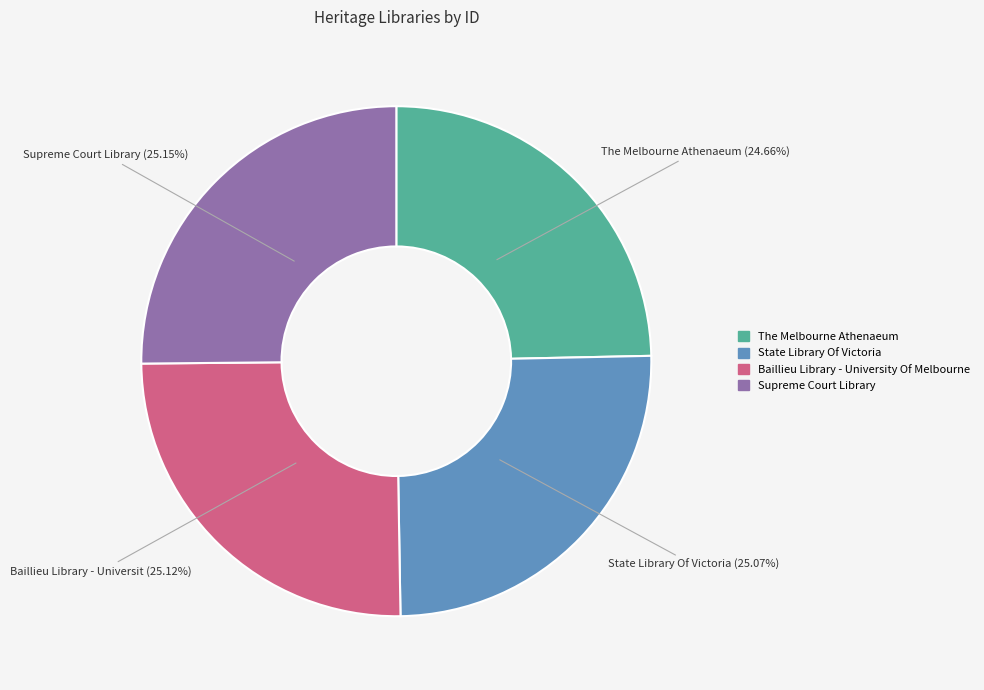

Approximately how many times larger is the value at Supreme Court Library compared to The Melbourne Athenaeum?

1.0